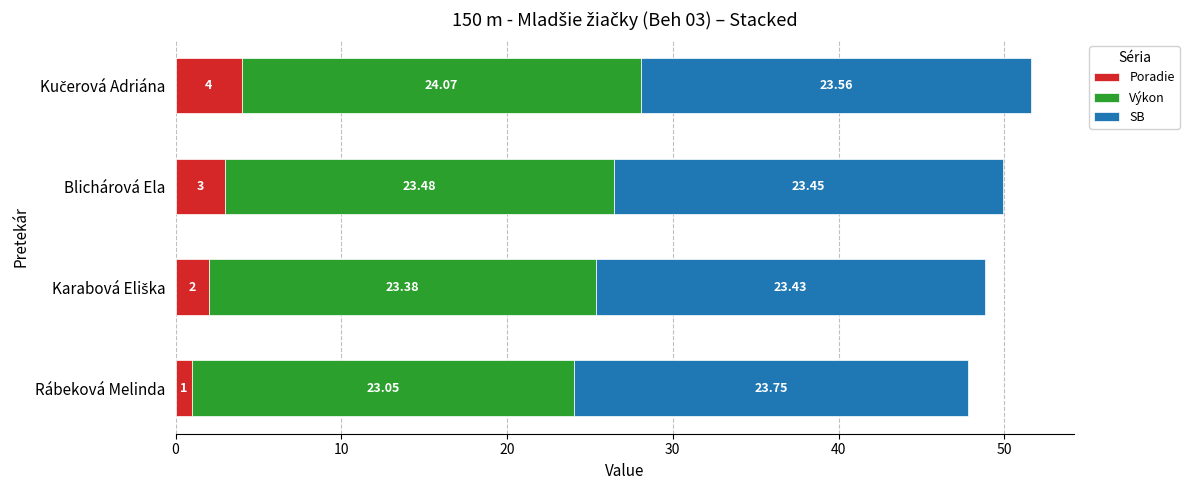

What is the total value across all series at Rábeková Melinda?

47.8